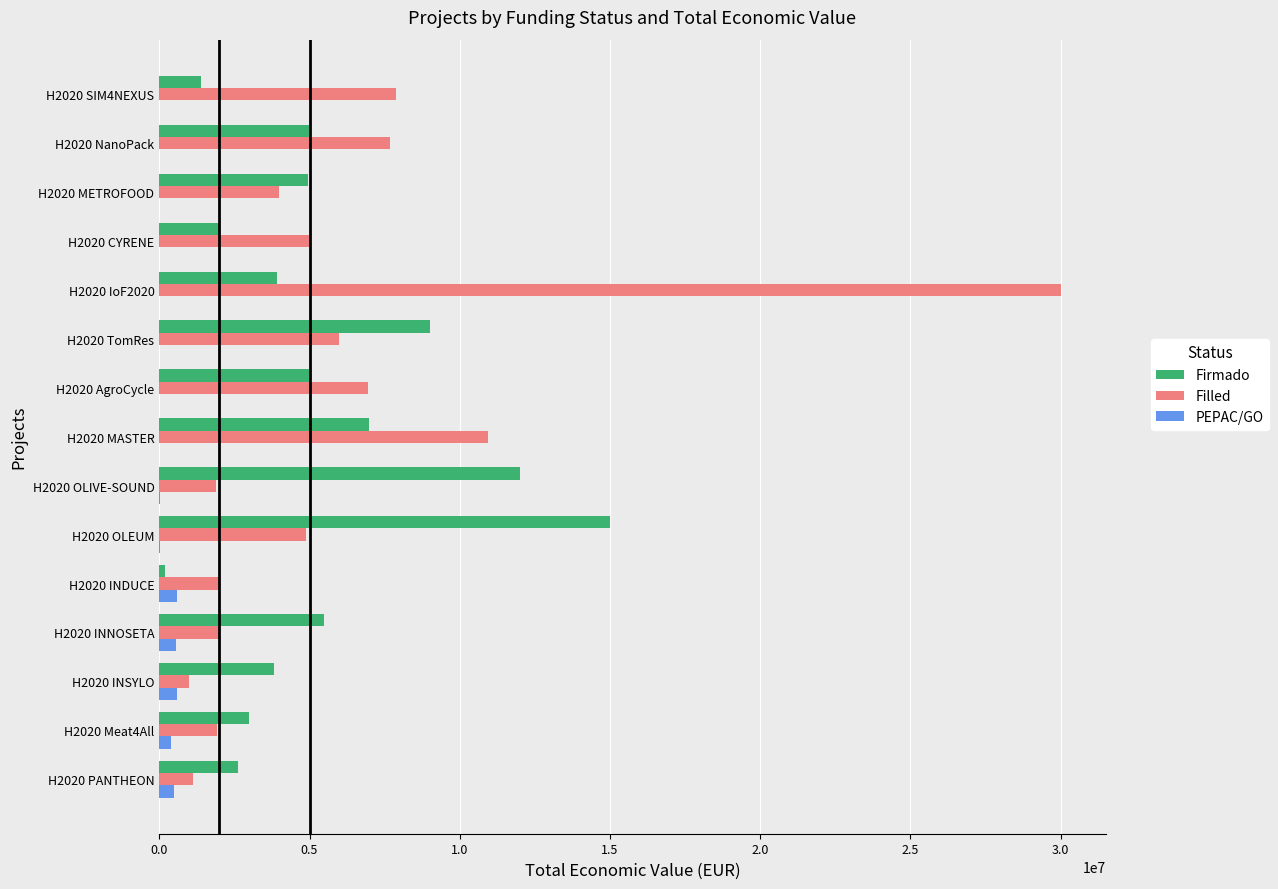

Between H2020 PANTHEON and H2020 INNOSETA, which series saw the biggest shift?

Firmado